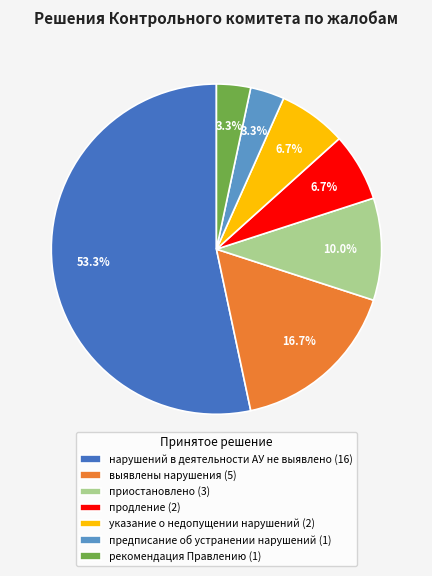

What percentage do предписание об устранении нарушений (1) and указание о недопущении нарушений (2) together represent?

10.0%